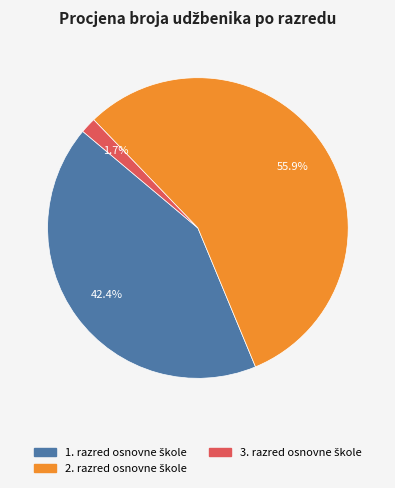

Does any single category account for the majority?

Yes